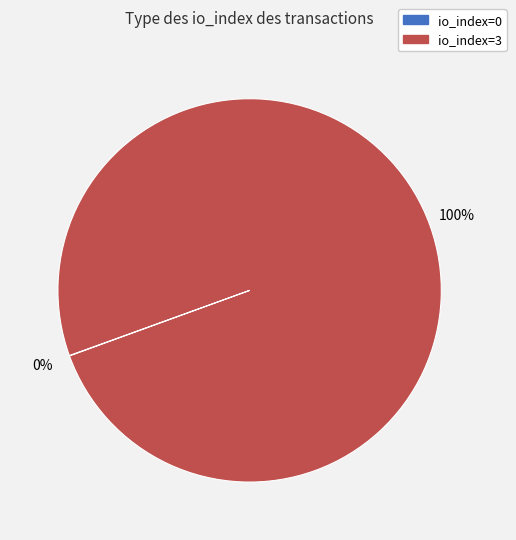

To the nearest percent, what is the difference between the largest and smallest slice percentages?

100%